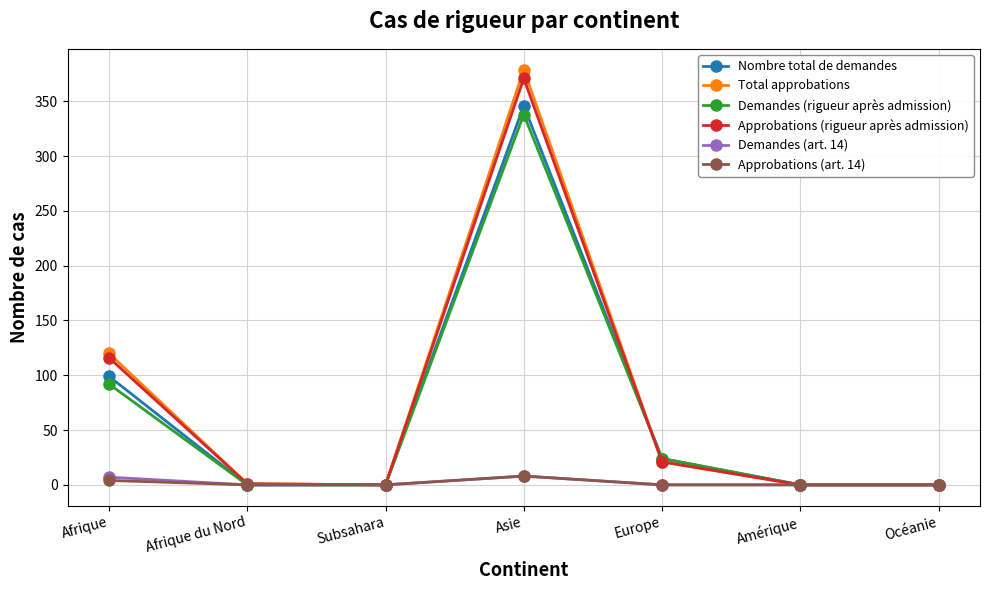

What is the difference between the Approbations (art. 14) values at Asie and Europe?

8